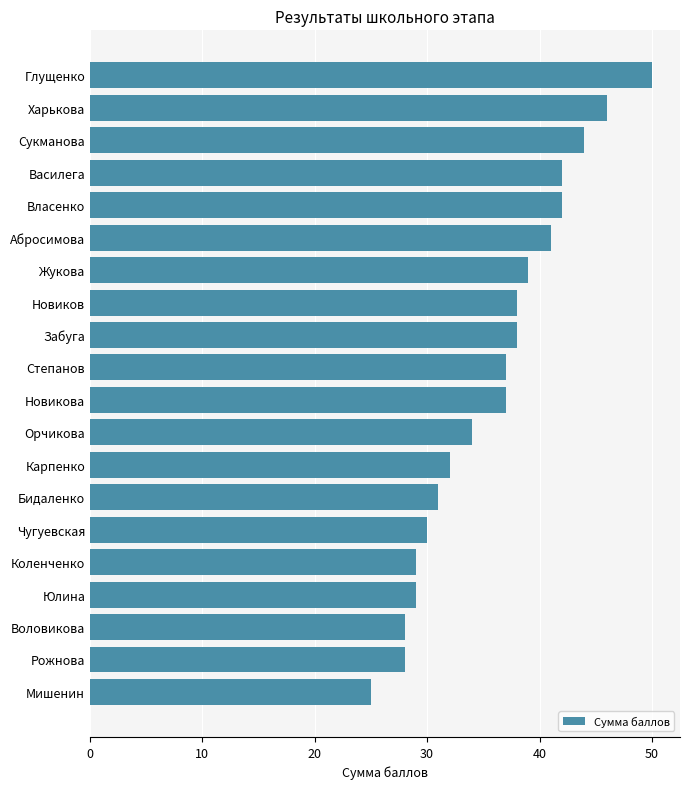

The chart shows a value of 25 at Мишенин. True or false?

True